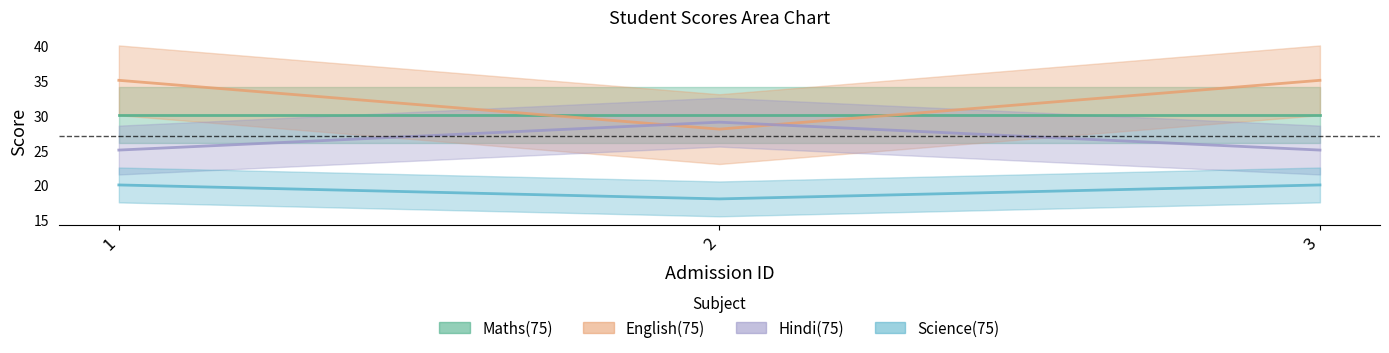

At how many categories does at least one series exceed 32?

2